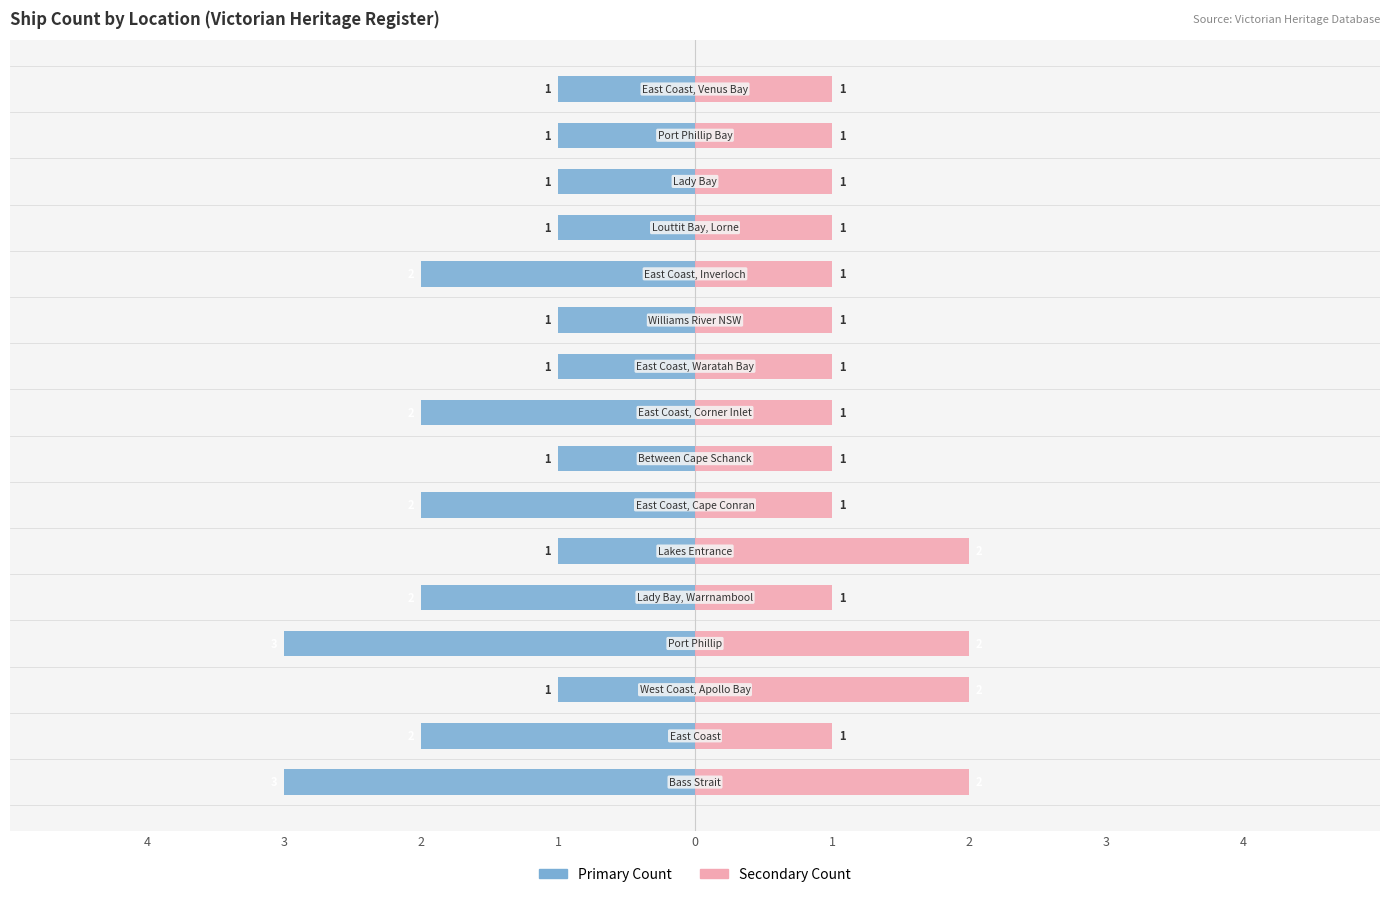

What are all the series names shown in the legend?

Primary Count, Secondary Count